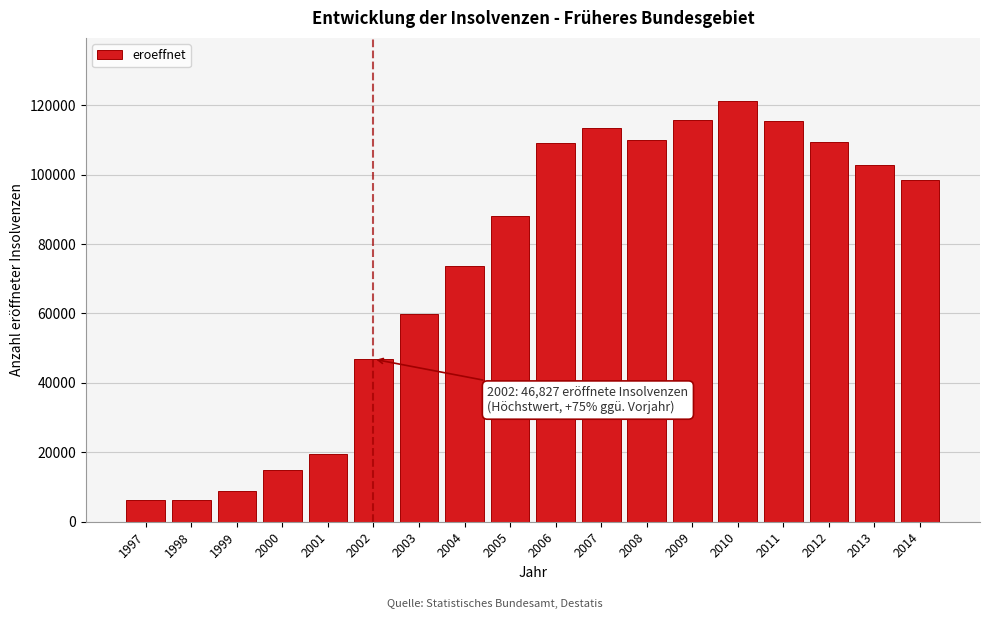

What is the maximum value shown in the chart?

121200